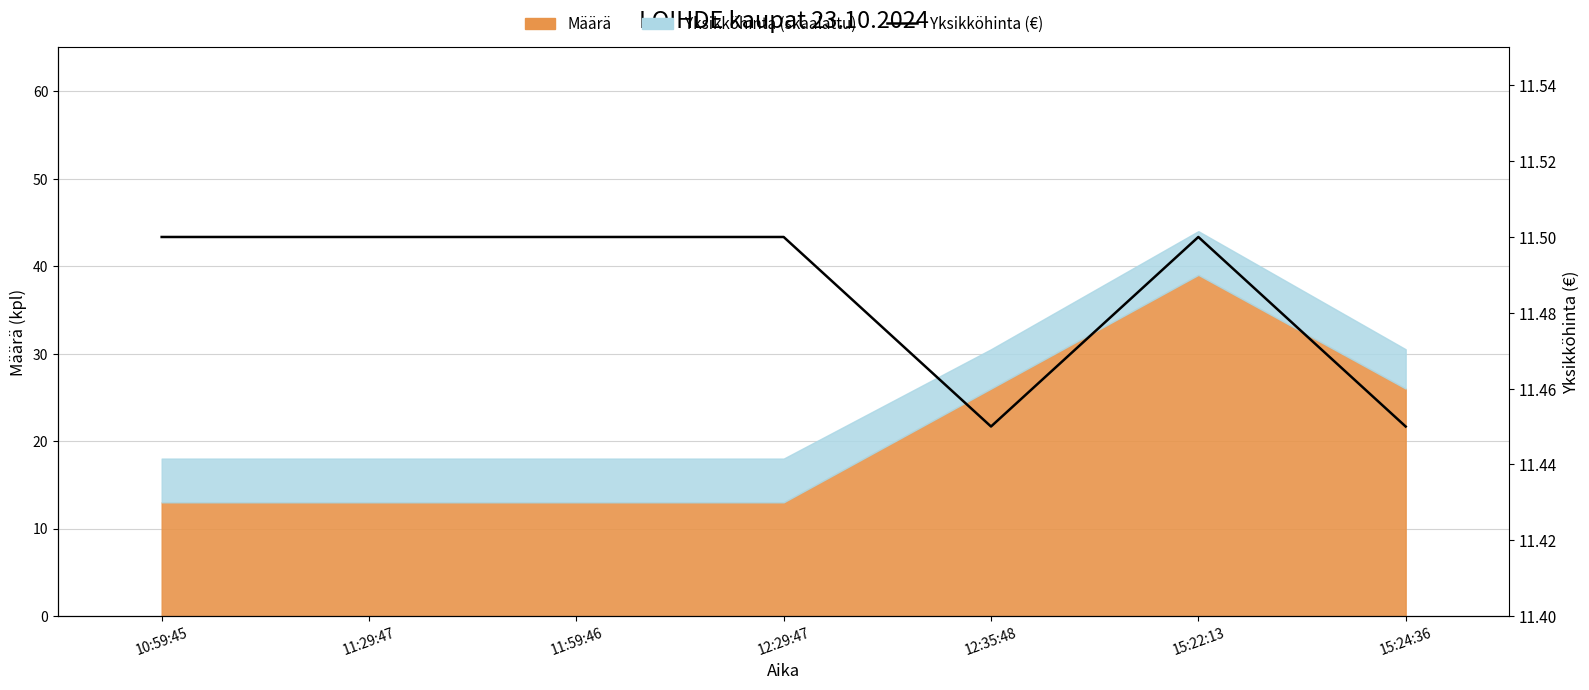

Reading left to right, what are all the values shown in this chart?

10:59:45=11.5	11:29:47=11.5	11:59:46=11.5	12:29:47=11.5	12:35:48=11.4	15:22:13=11.5	15:24:36=11.4